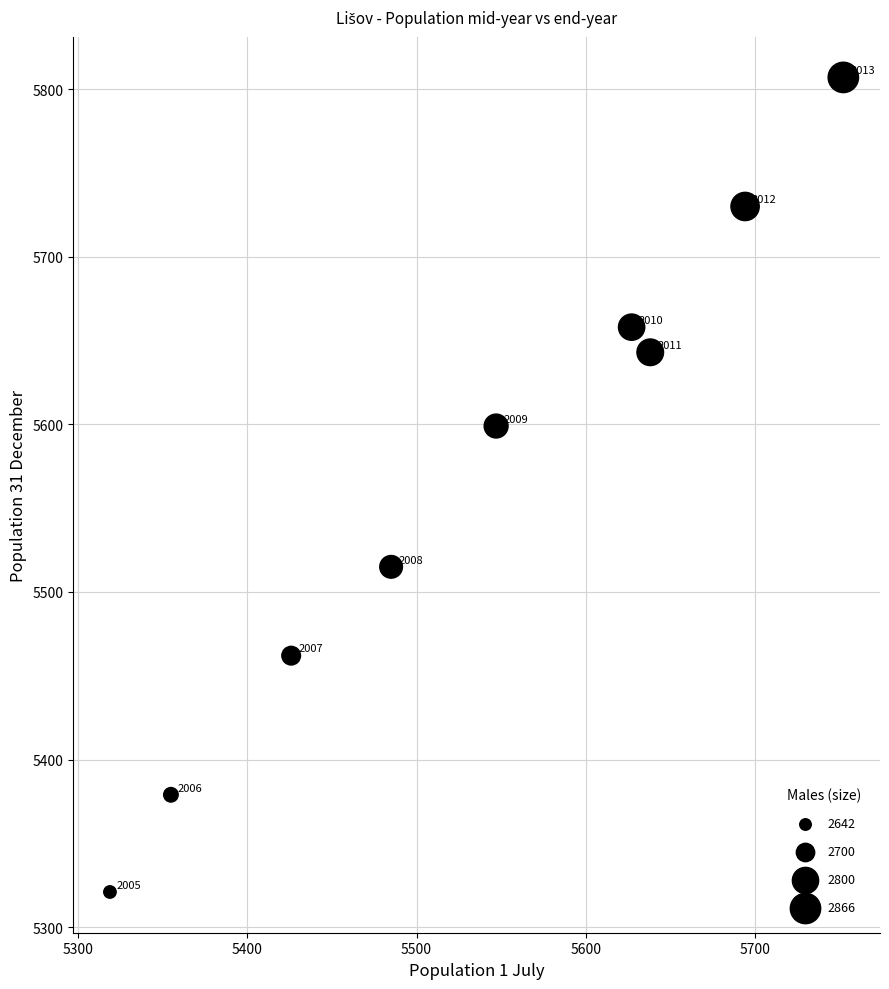

What Y value in the scatter plot is closest to 5564?

5599